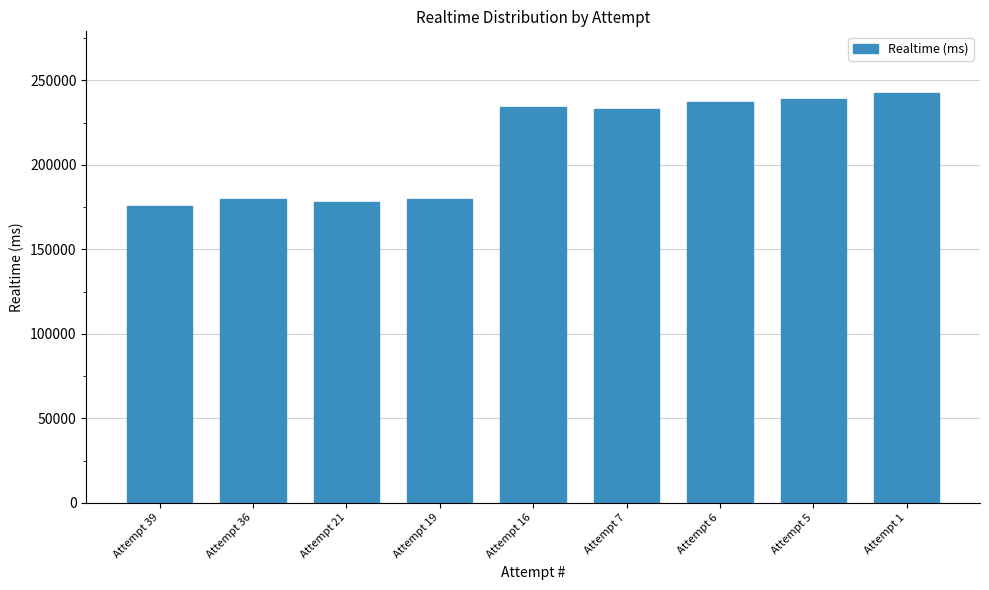

What is the value of the 5th bar from the left?

234220